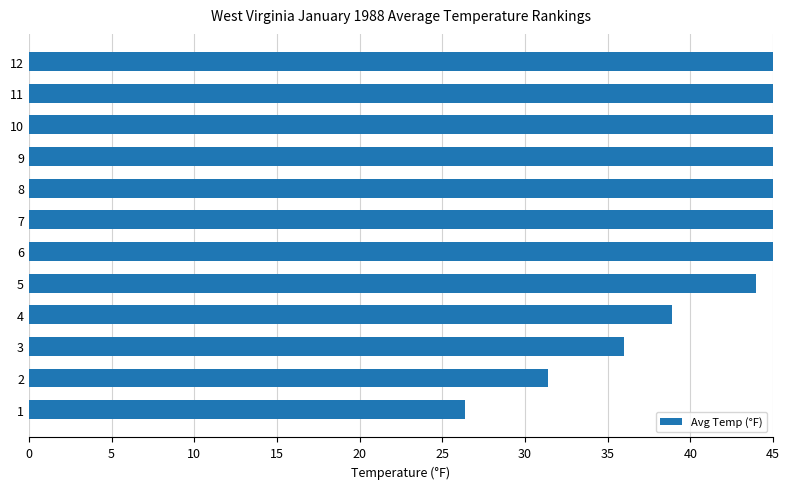

Are the bars grouped side by side (vs. stacked)?

No